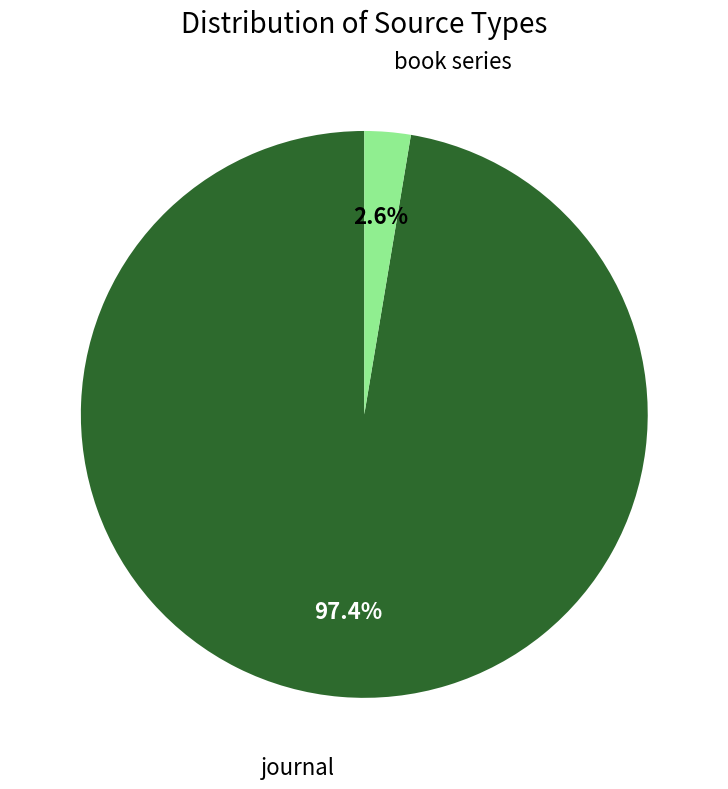

Count the number of slices in the pie.

2